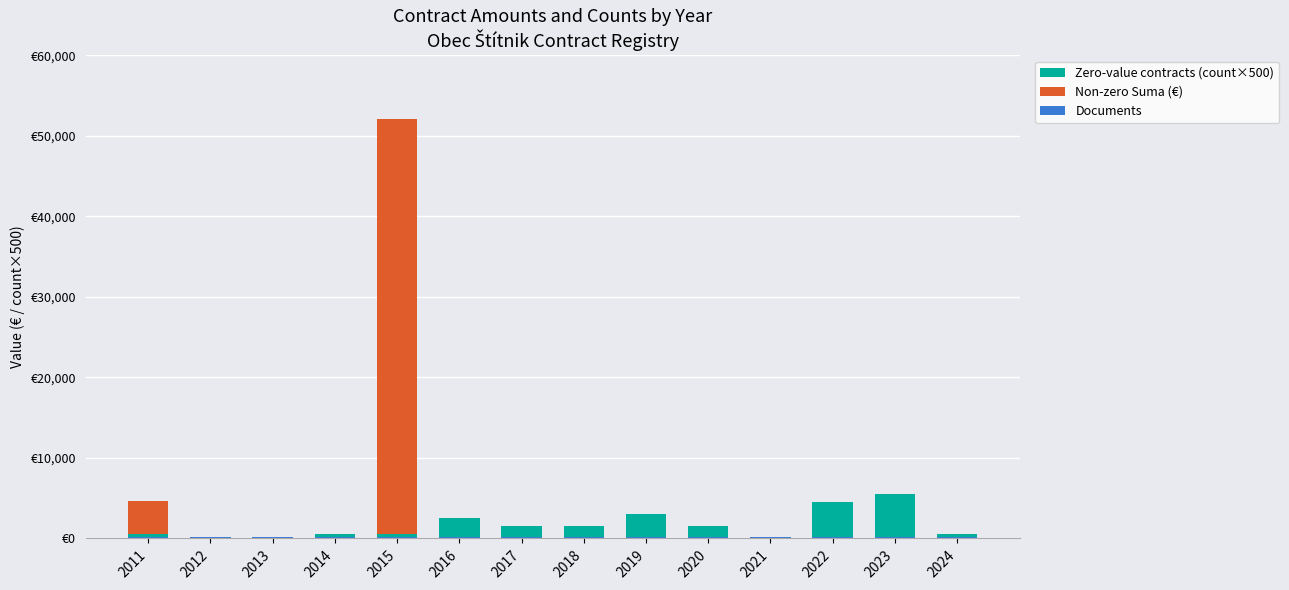

Which series has the widest spread of values?

Non-zero Suma (€)